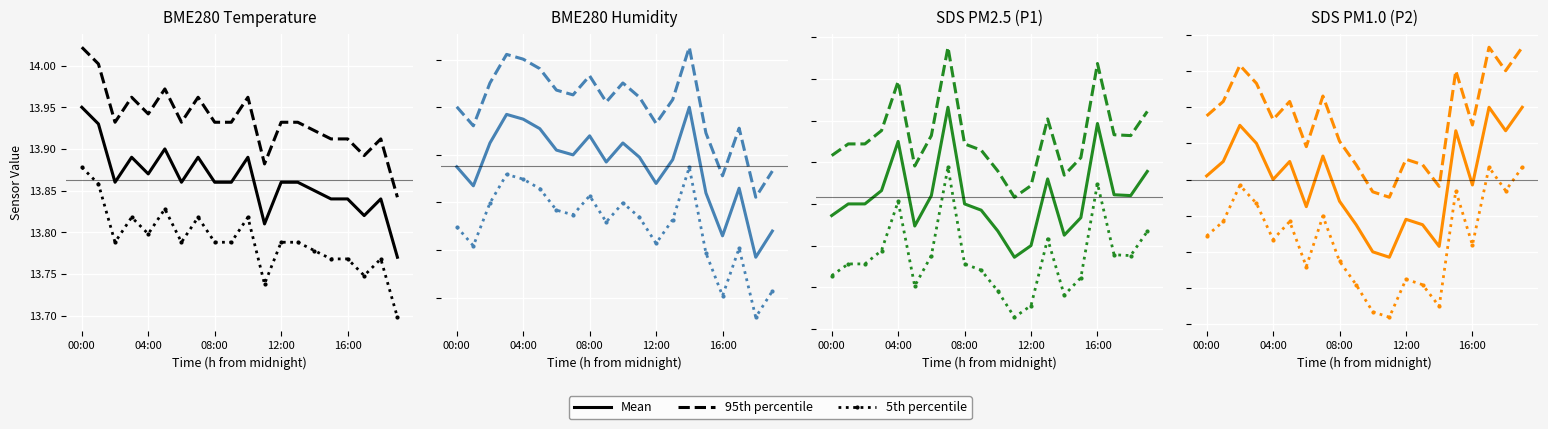

True or false: 95th percentile has more than 1 points higher than both neighbors.

True